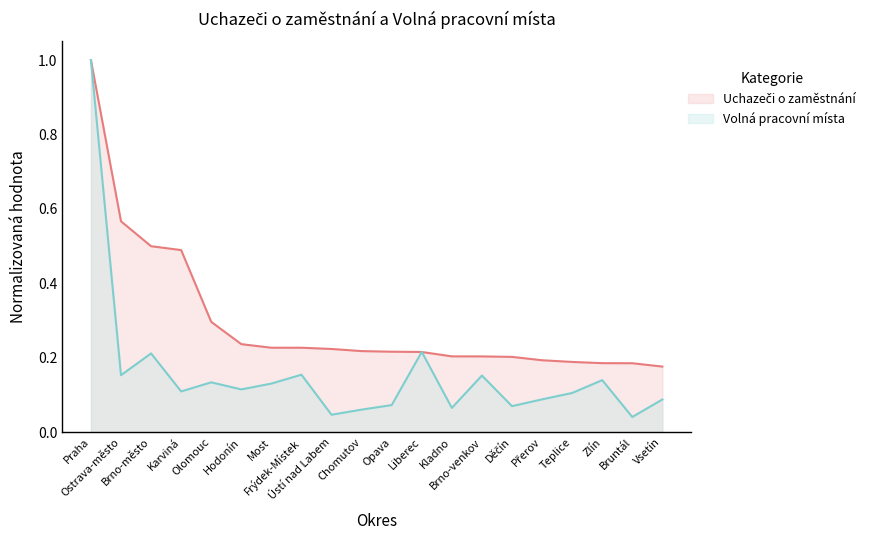

What is the difference between the maximum and minimum values in the Volná pracovní místa series?

1.0